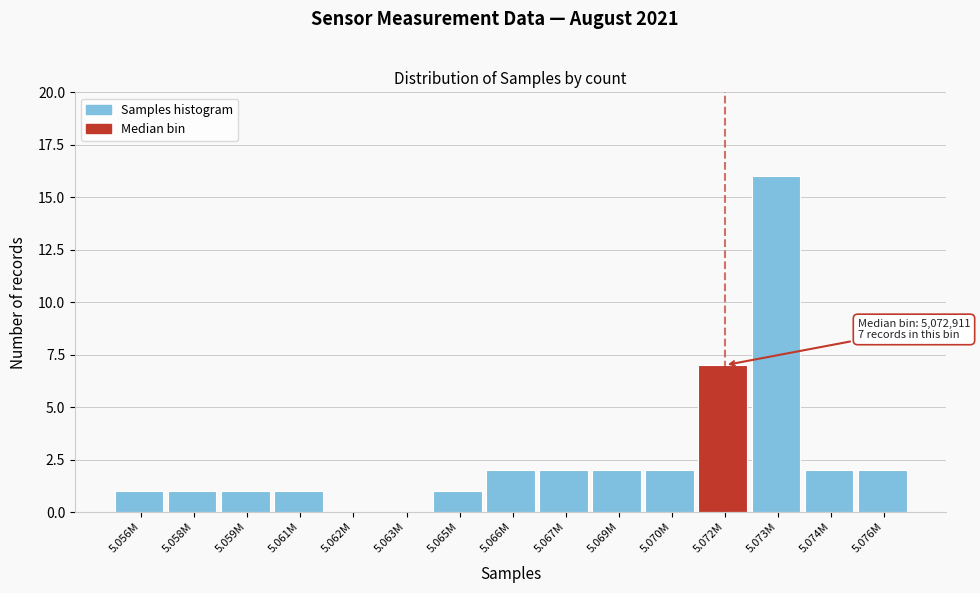

Reading left to right, extract all data points from this chart.

5.056M=1	5.058M=1	5.059M=1	5.061M=1	5.062M=0	5.063M=0	5.065M=1	5.066M=2	5.067M=2	5.069M=2	5.070M=2	5.072M=7	5.073M=16	5.074M=2	5.076M=2